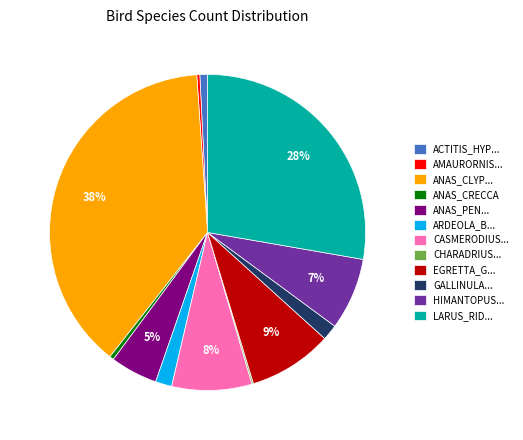

Does CASMERODIUS... represent more than half of the total?

No